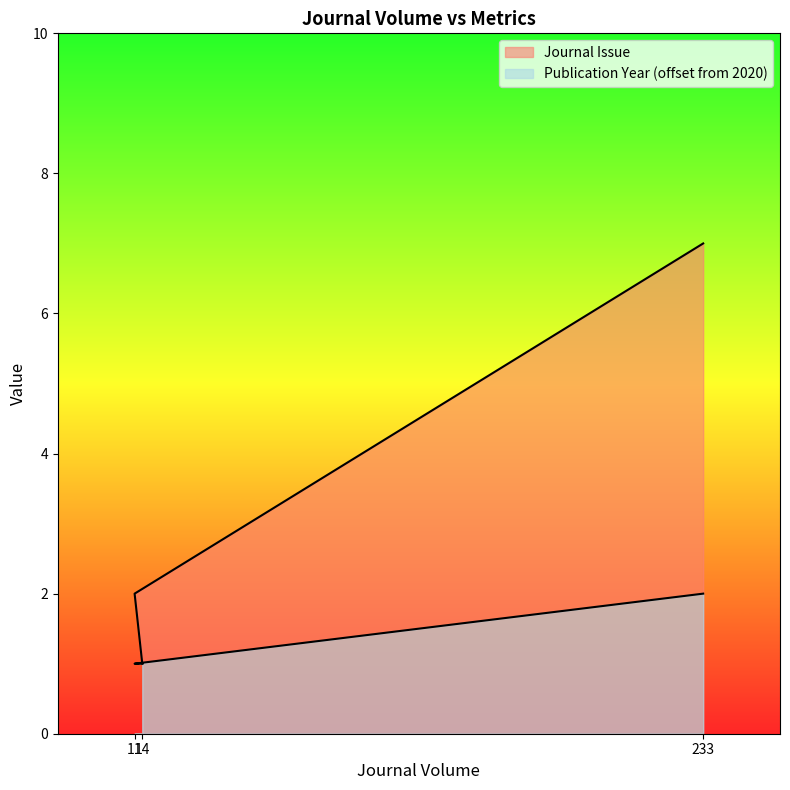

What is the difference between the highest and lowest values at 11?

1